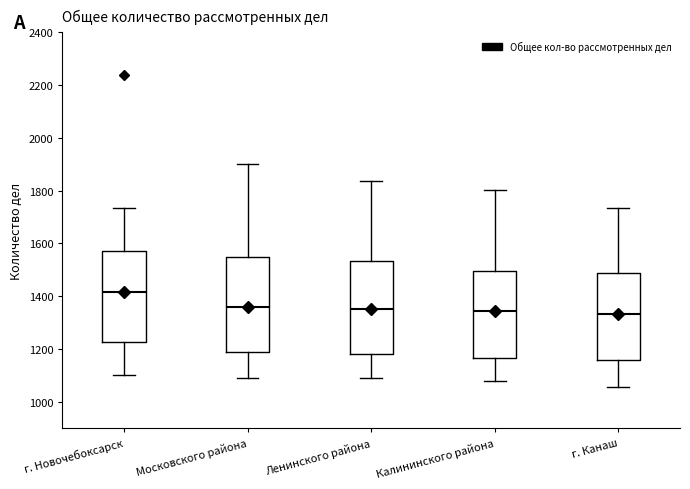

Reading left to right, transcribe this box plot: for each box, give where its median line is, the range the box spans, and where its two whiskers end, as read against the y-axis. The values are not printed on the chart, so give them approximately, as read against the axis.

г. Новочебоксарск: median 1420, box 1220 to 1580, whiskers 1100 to 1740
Московского района: median 1360, box 1180 to 1560, whiskers 1080 to 1900
Ленинского района: median 1360, box 1180 to 1540, whiskers 1080 to 1840
Калининского района: median 1340, box 1160 to 1500, whiskers 1080 to 1800
г. Канаш: median 1340, box 1160 to 1480, whiskers 1060 to 1740